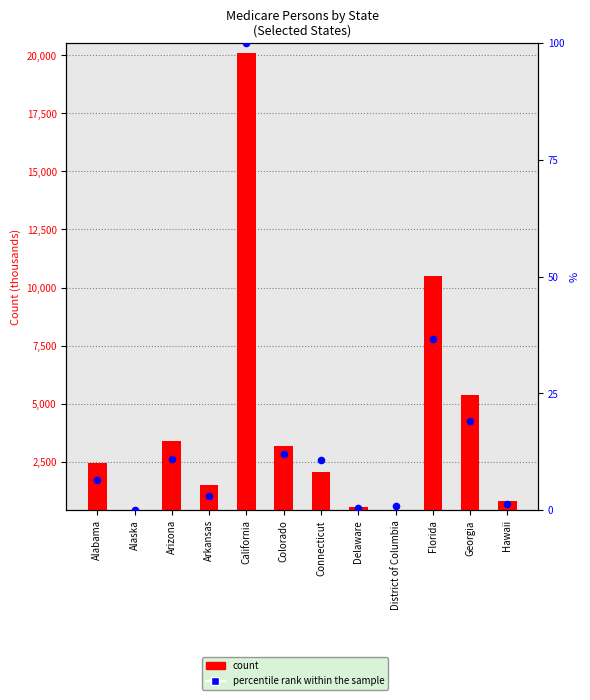

Is the value of percentile rank within the sample at Connecticut greater than the value of count at District of Columbia?

No